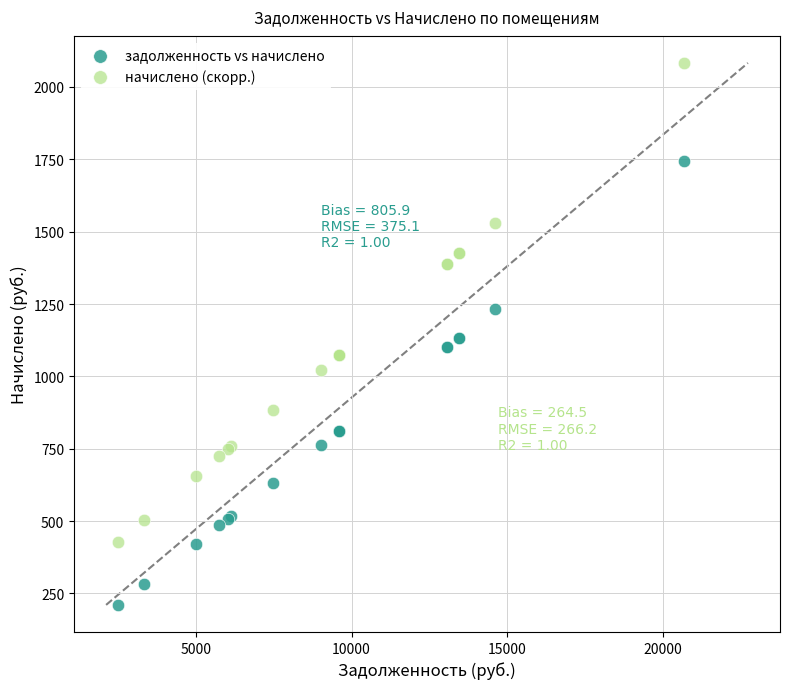

Which series reaches the maximum Y coordinate?

начислено (скорр.)